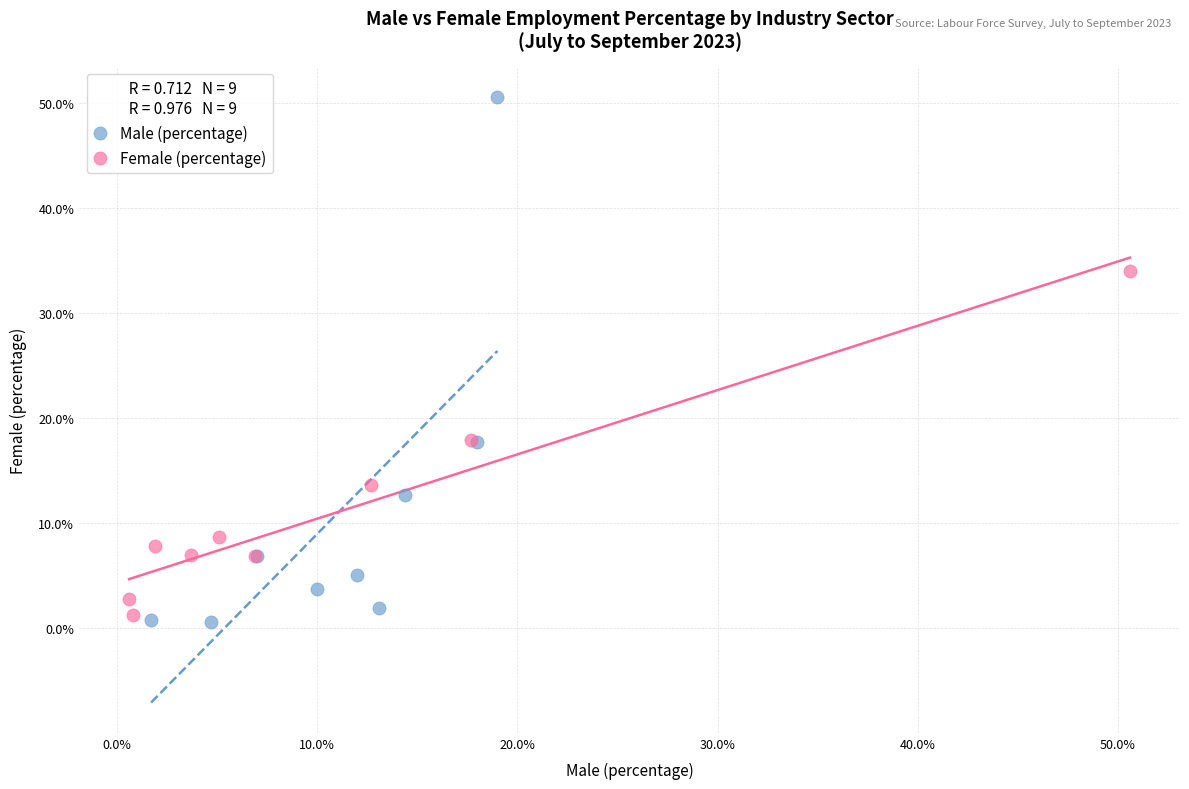

Which series contains the highest Y value?

Male (percentage)